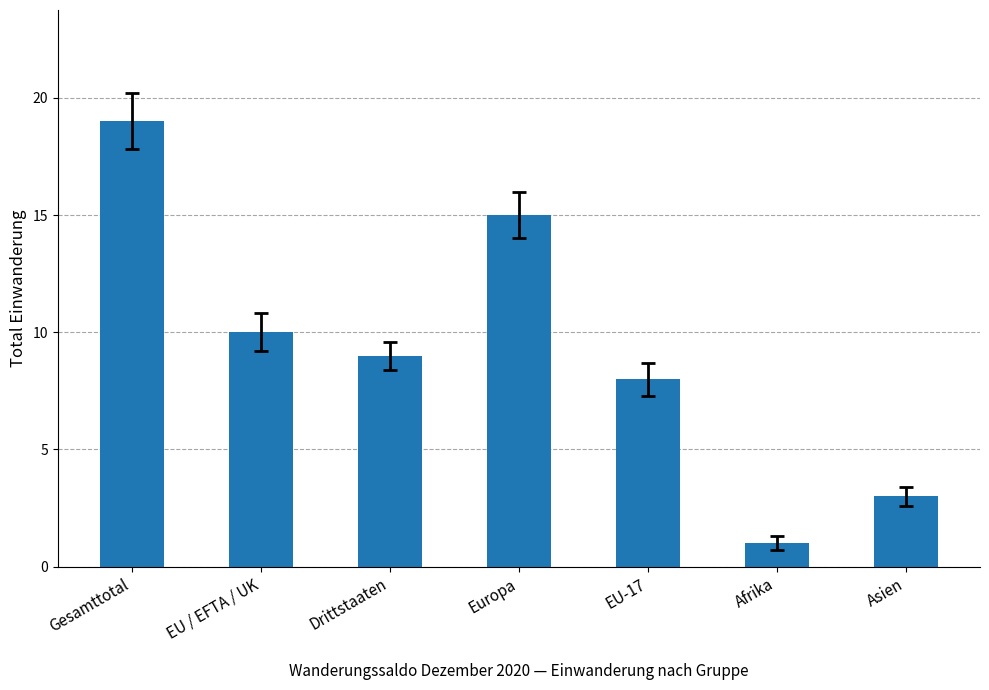

Does the chart contain any negative values?

No